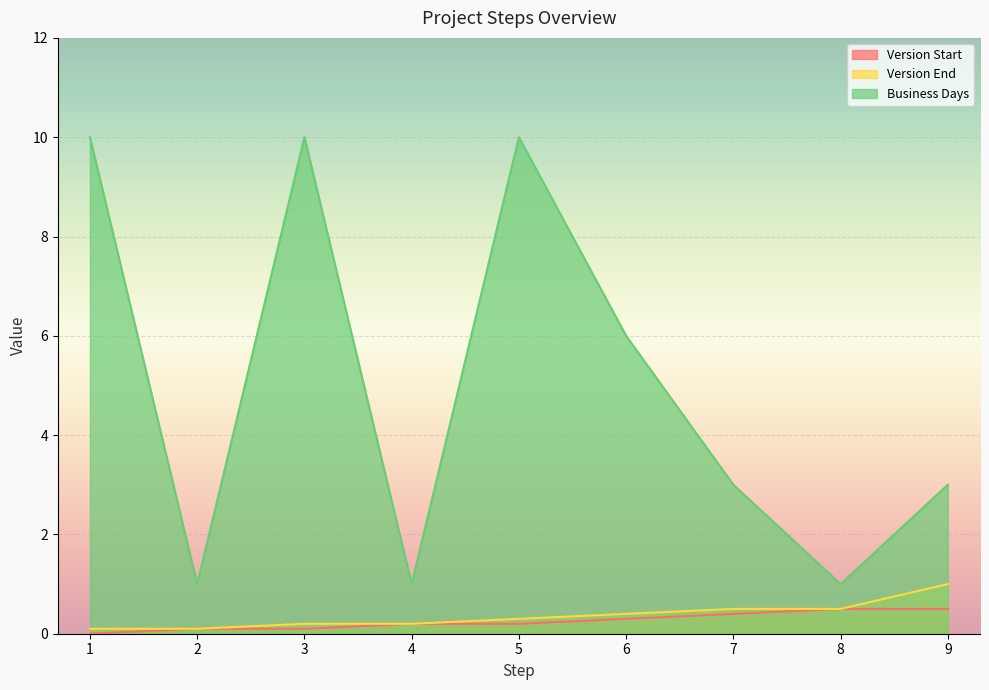

How many values in the Business Days series are below 3?

3